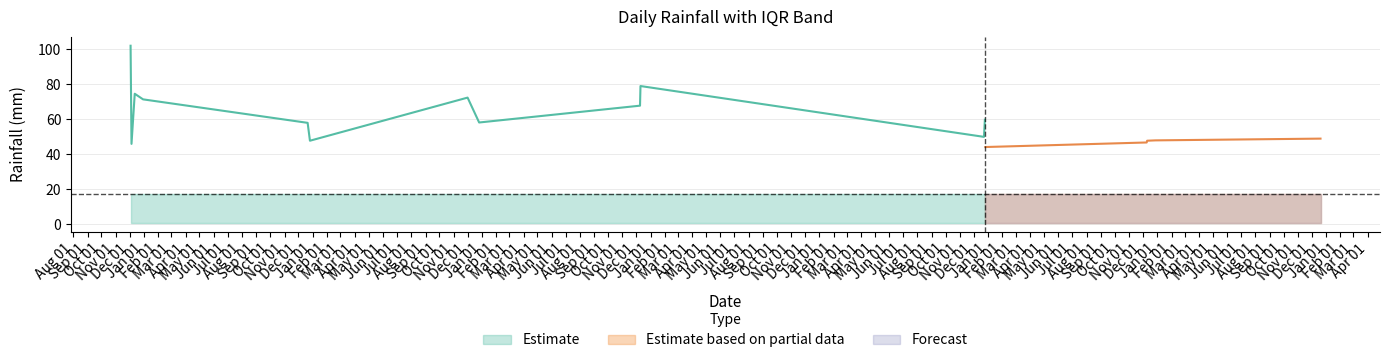

True or false: LLUVIA_DIARIA and q1 intersect in this chart.

False